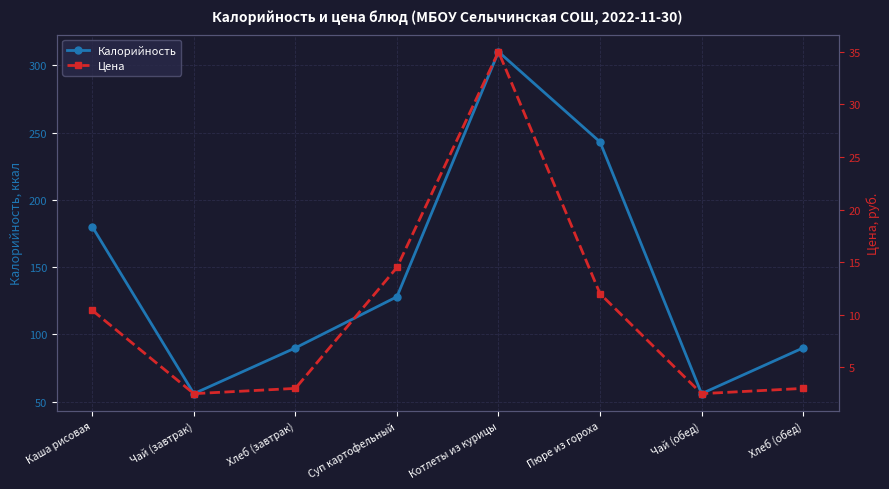

Does the chart display data point markers on the line(s)?

Yes